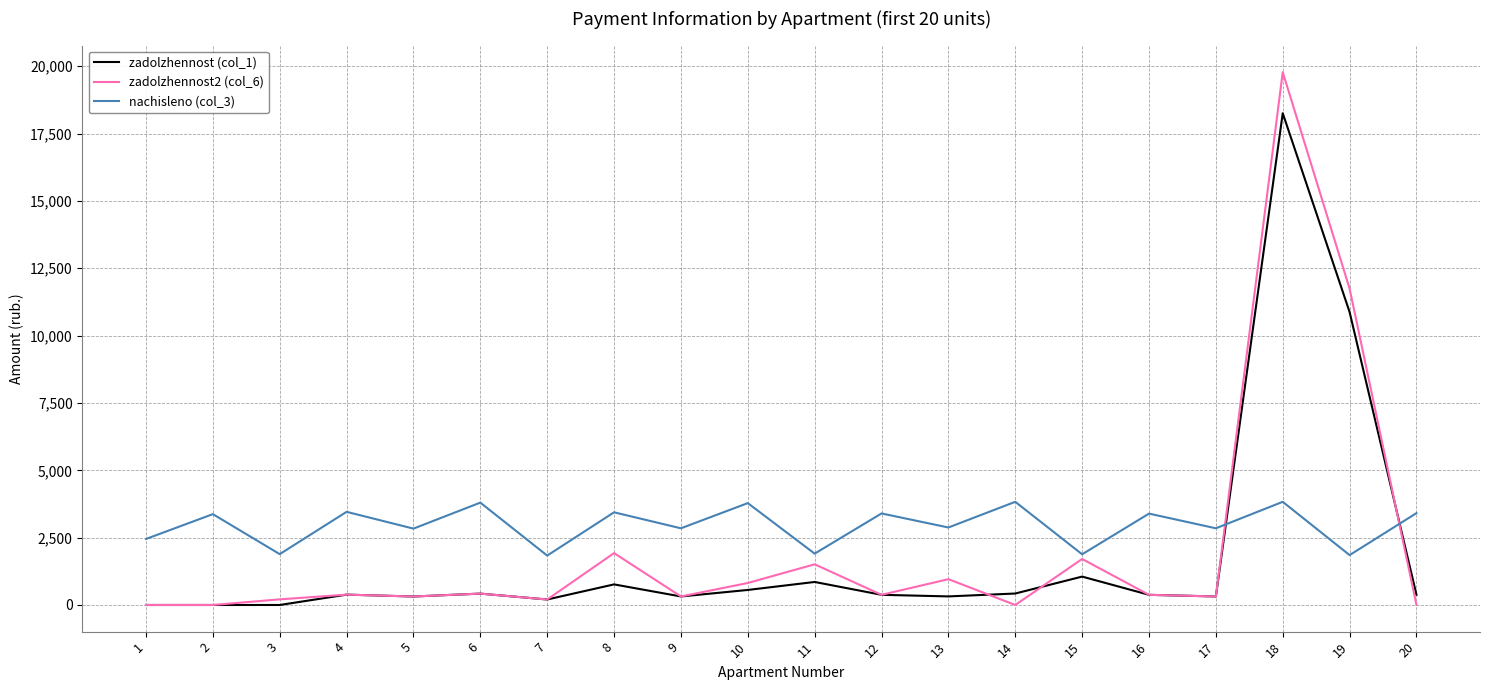

The value of zadolzhennost (col_1) at 19 is 10873.6. True or false?

True